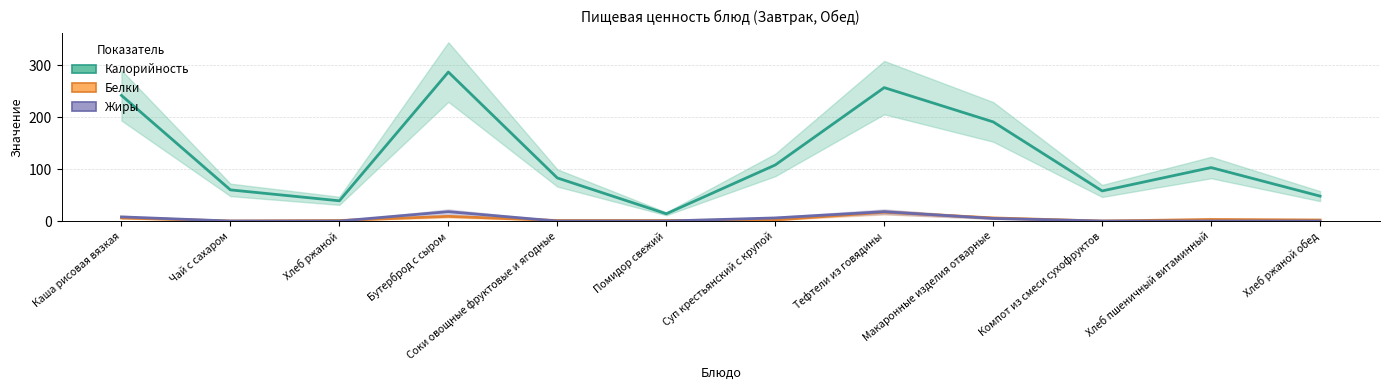

What is the label of the 5th point from the right?

Тефтели из говядины